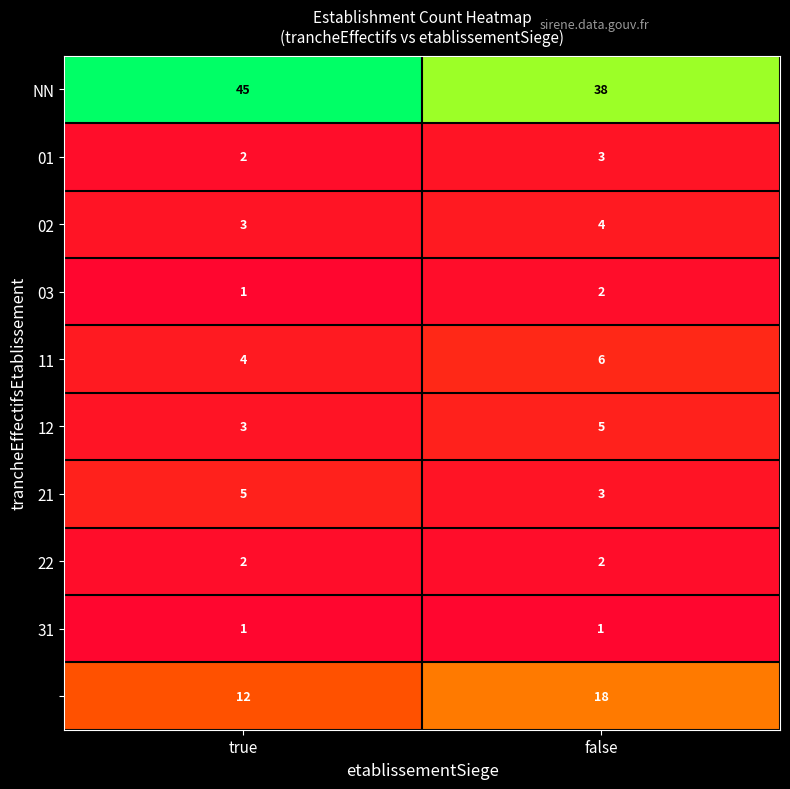

At which category is the sum across all series the highest?

false